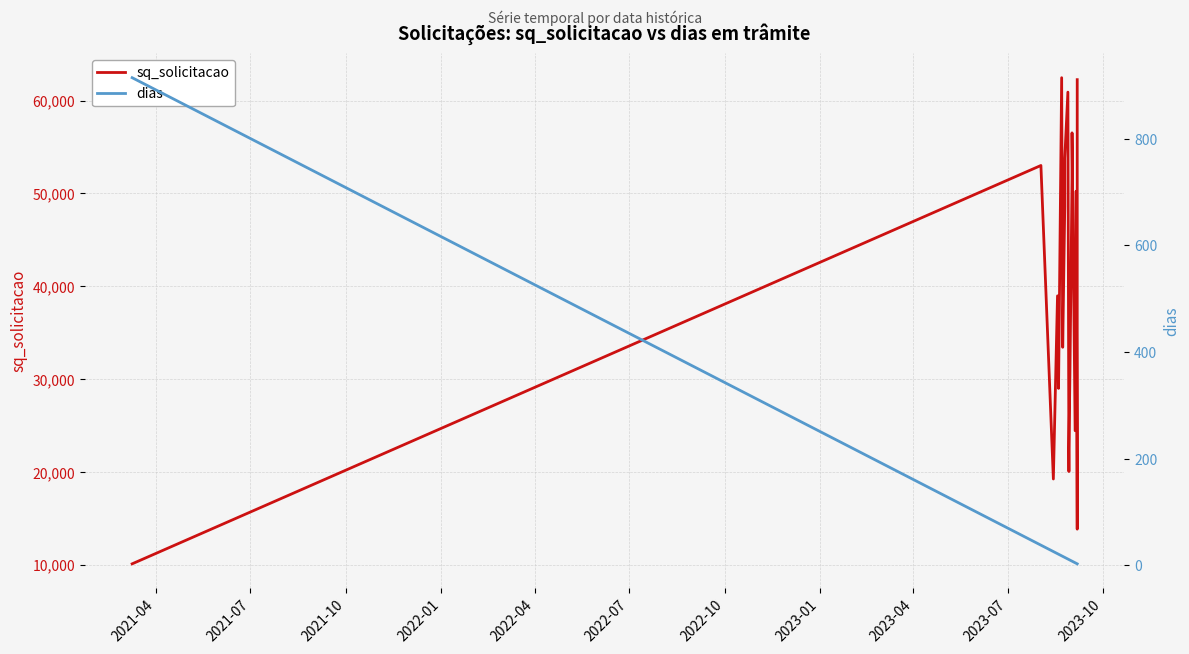

What is the spread (max minus min) of values at 2023-10?

20019